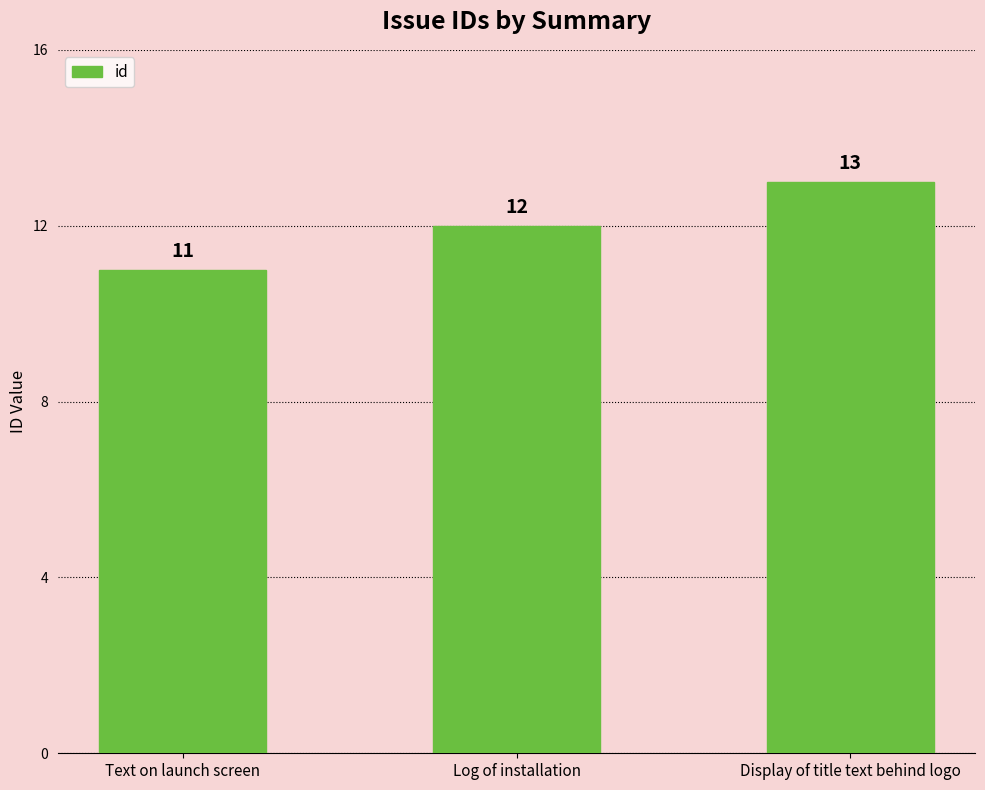

What is the label of the 1st bar from the left?

Text on launch screen